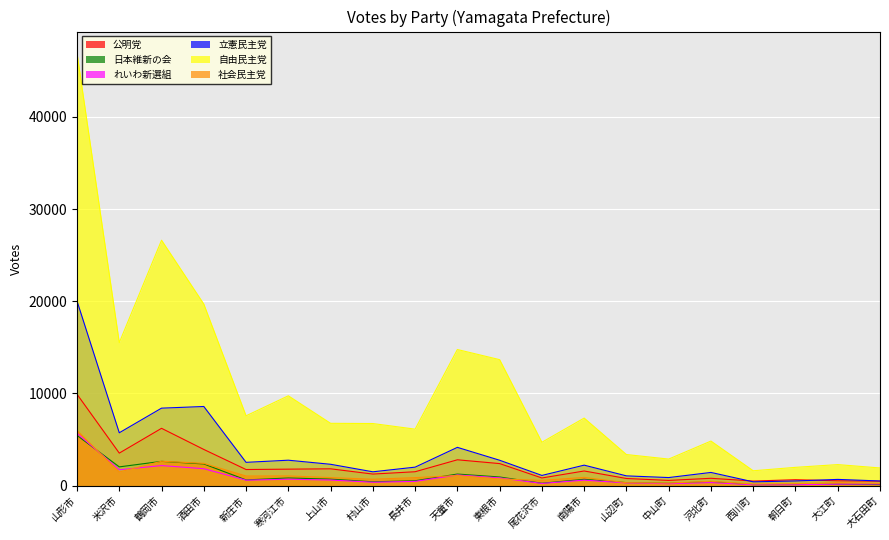

How many lines are shown in the chart?

6